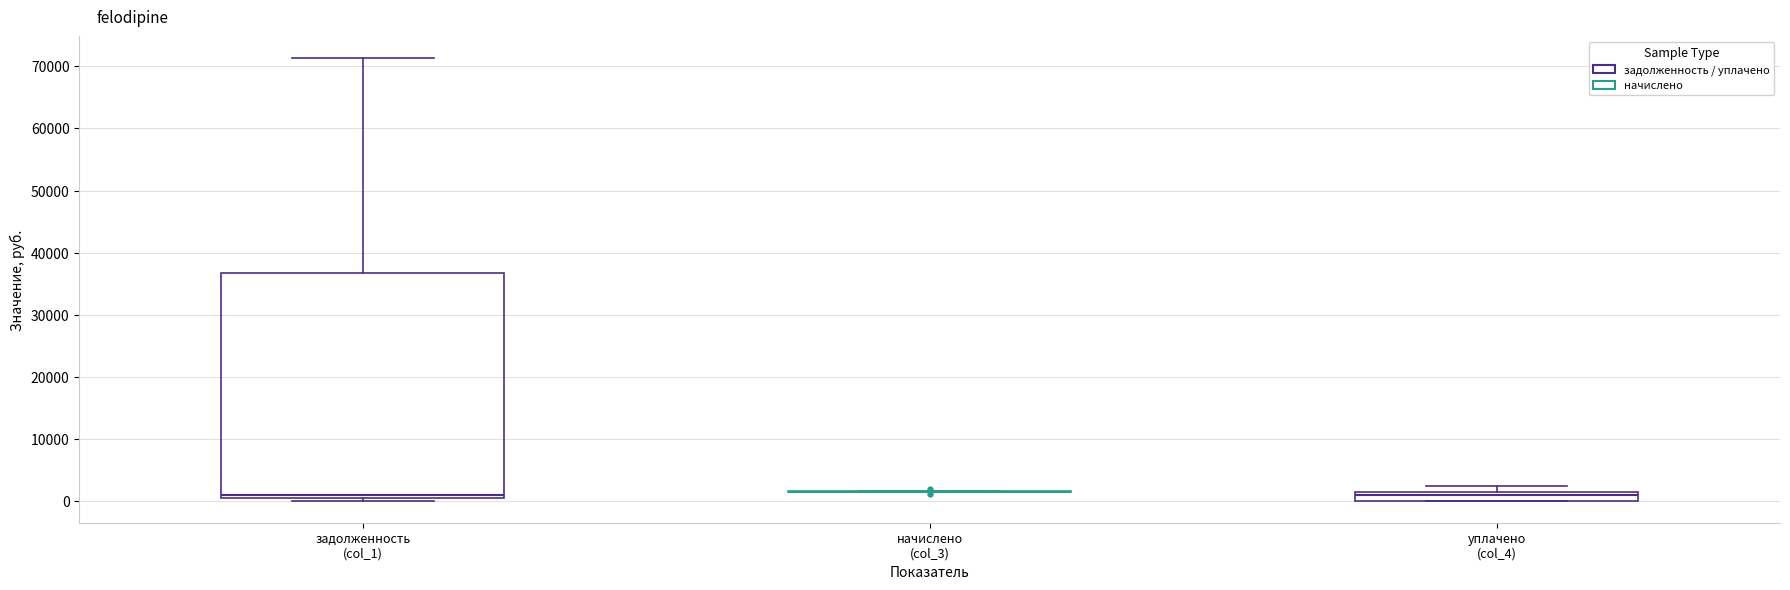

Which box is the tallest, from its lower edge to its upper edge?

задолженность (col_1)